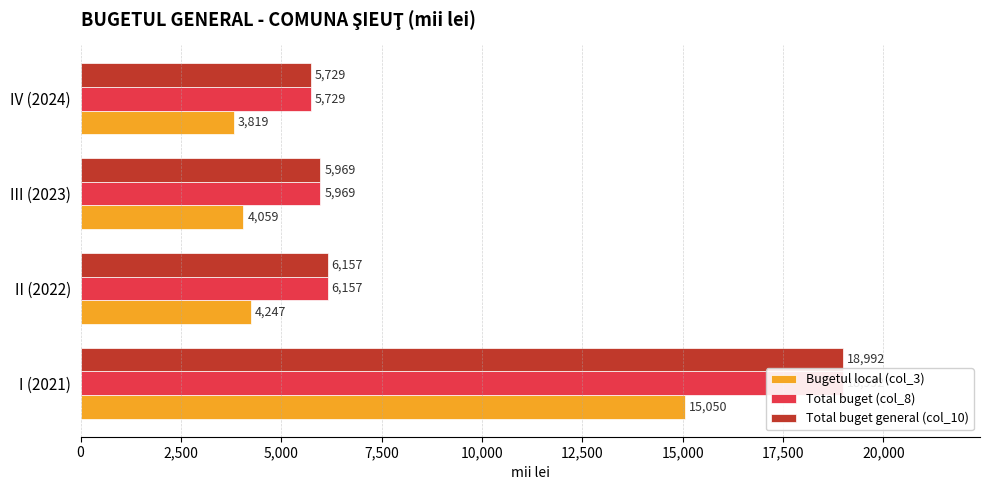

Which series has the widest spread of values?

Total buget (col_8)